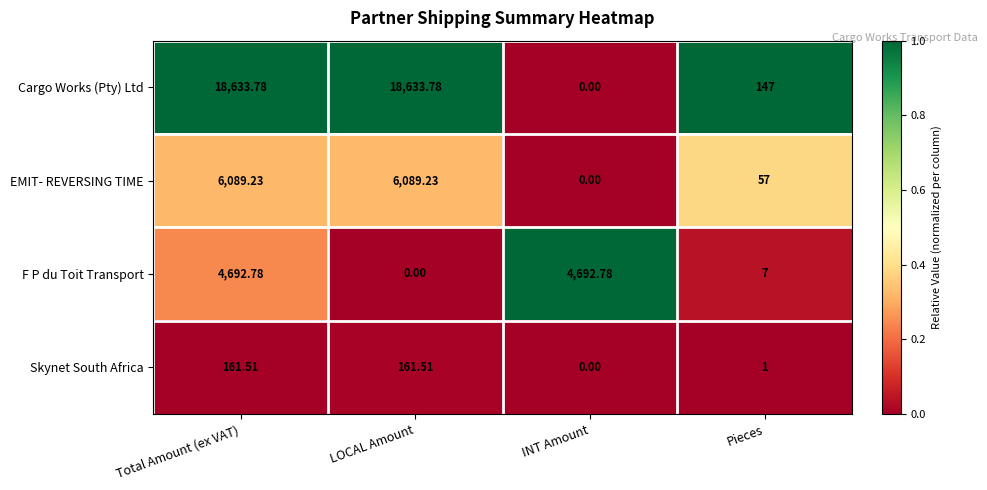

Count the number of categories in the chart.

4